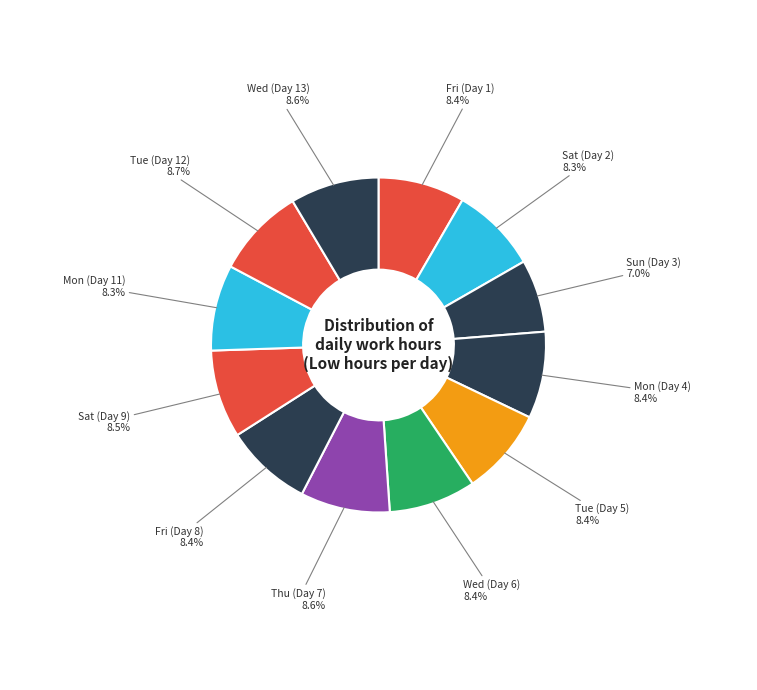

How many slices are in this pie chart?

12